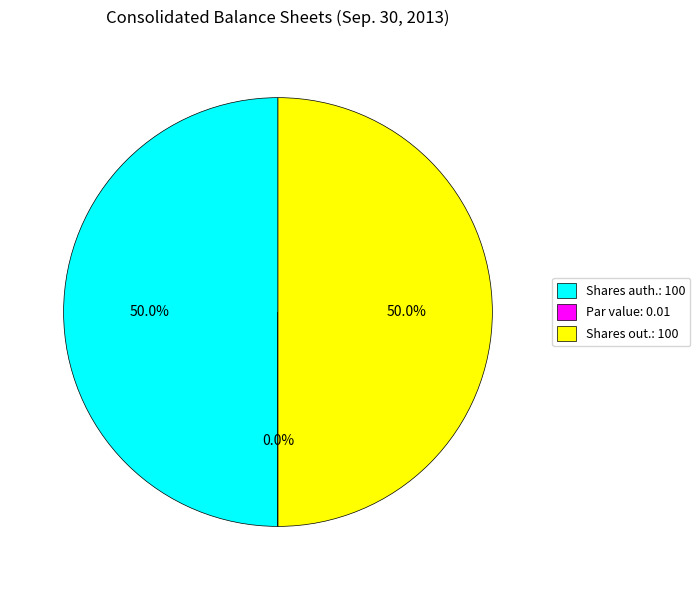

What percentage is NOT represented by Shares out.: 100?

50.0%